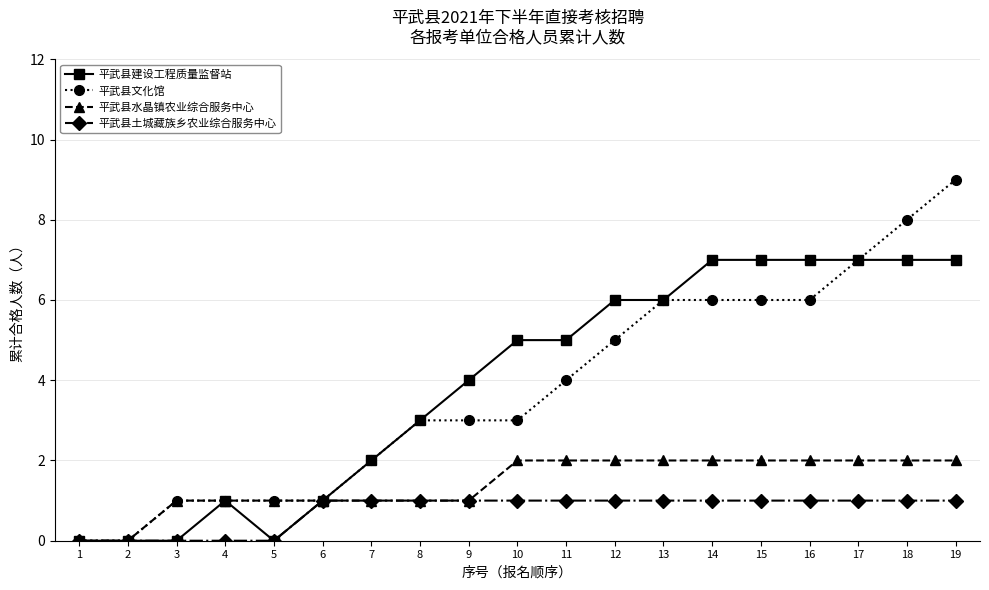

Reading left to right, list all the values displayed in this chart.

平武县建设工程质量监督站: 0	0	0	1	0	1	2	3	4	5	5	6	6	7	7	7	7	7	7
平武县文化馆: 0	0	1	1	1	1	2	3	3	3	4	5	6	6	6	6	7	8	9
平武县水晶镇农业综合服务中心: 0	0	1	1	1	1	1	1	1	2	2	2	2	2	2	2	2	2	2
平武县土城藏族乡农业综合服务中心: 0	0	0	0	0	1	1	1	1	1	1	1	1	1	1	1	1	1	1